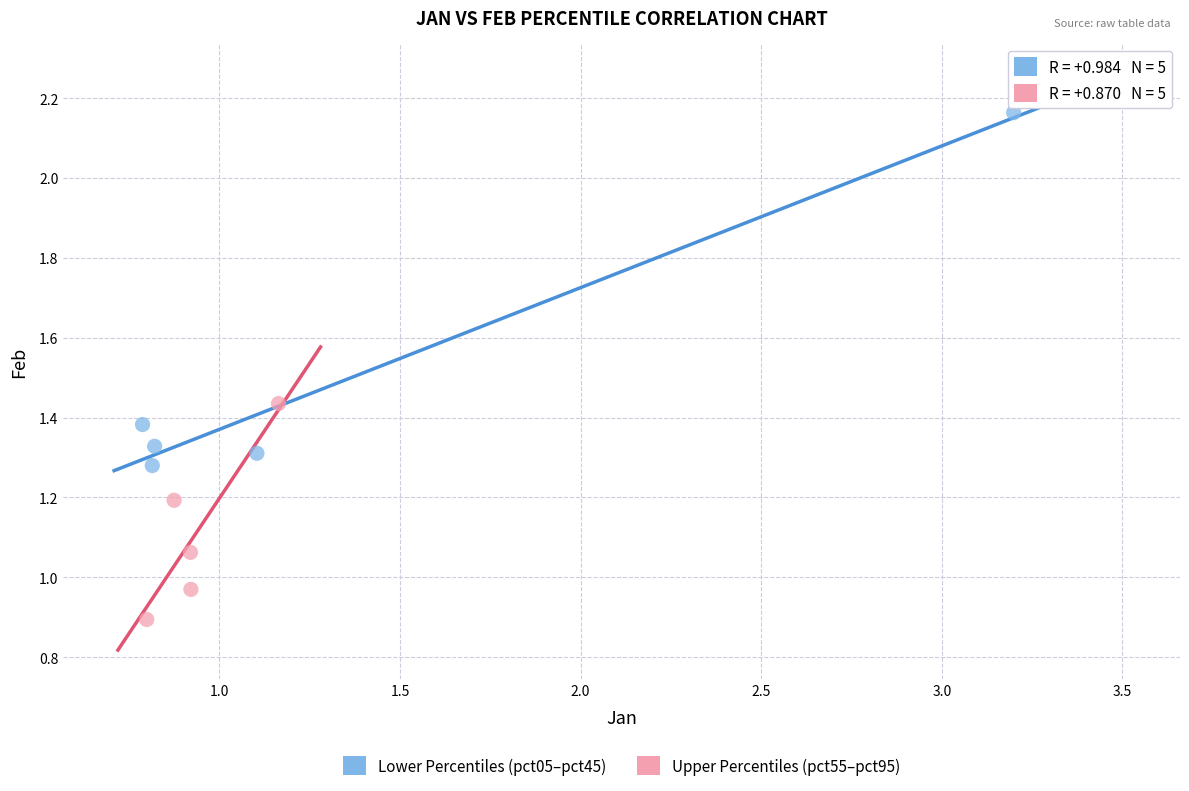

Which series reaches the maximum Y coordinate?

Lower Percentiles (pct05–pct45)